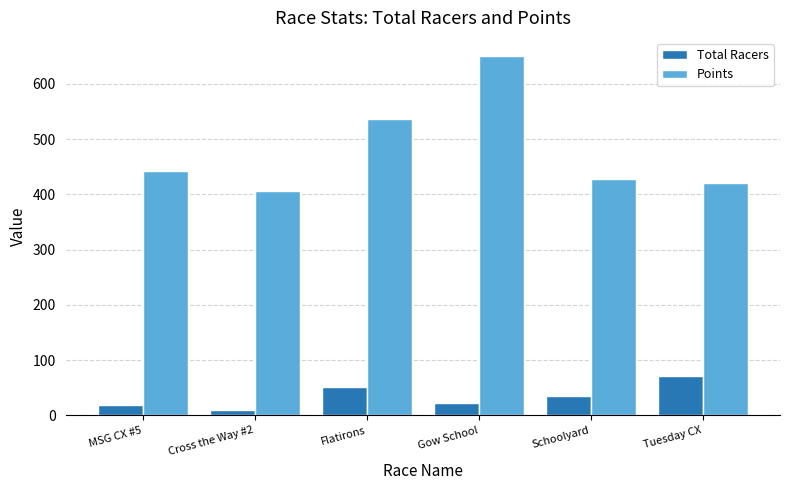

How many groups of bars are there?

6